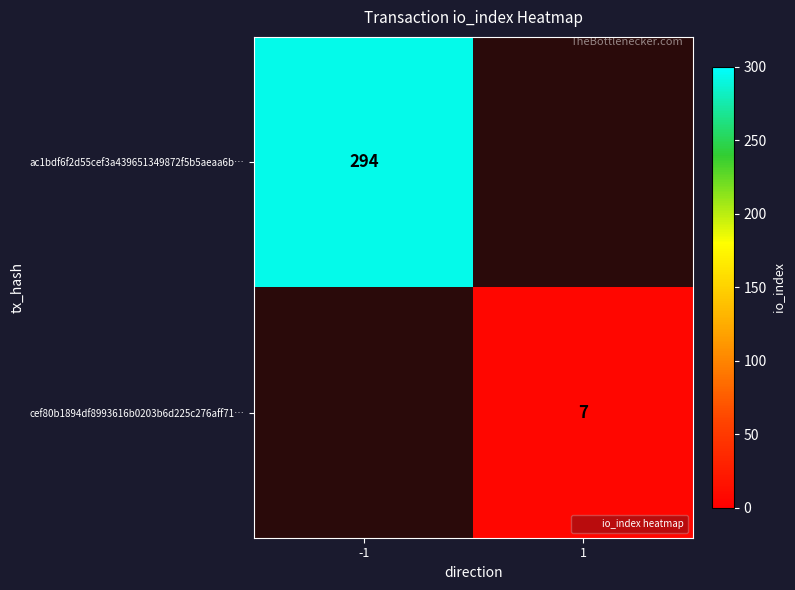

At which label does cef80b1894df8993616b0203b6d225c276aff71… reach its peak?

-1